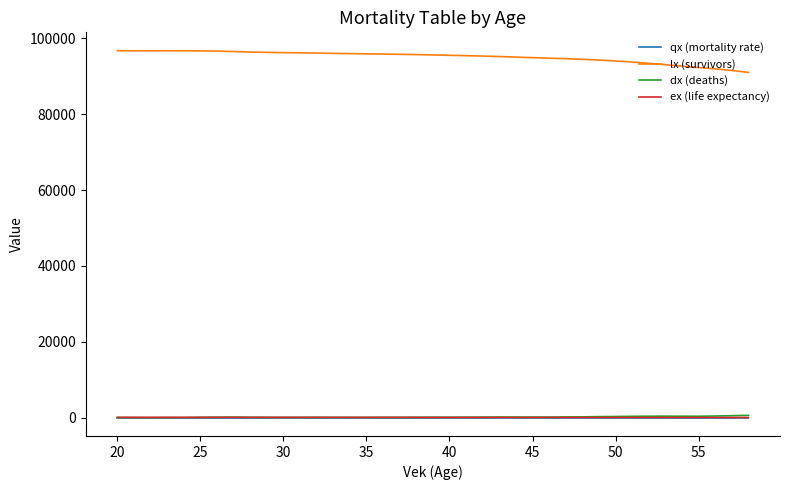

What is the lowest value of the lx (survivors) series?

91029.5